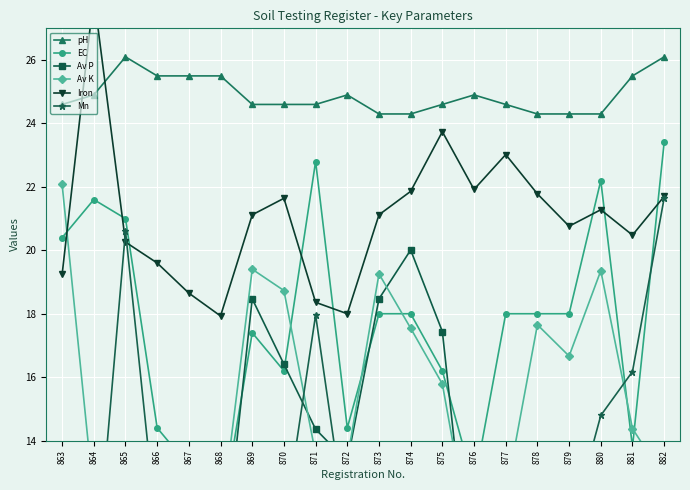

Where is the first local maximum for Av K?

865